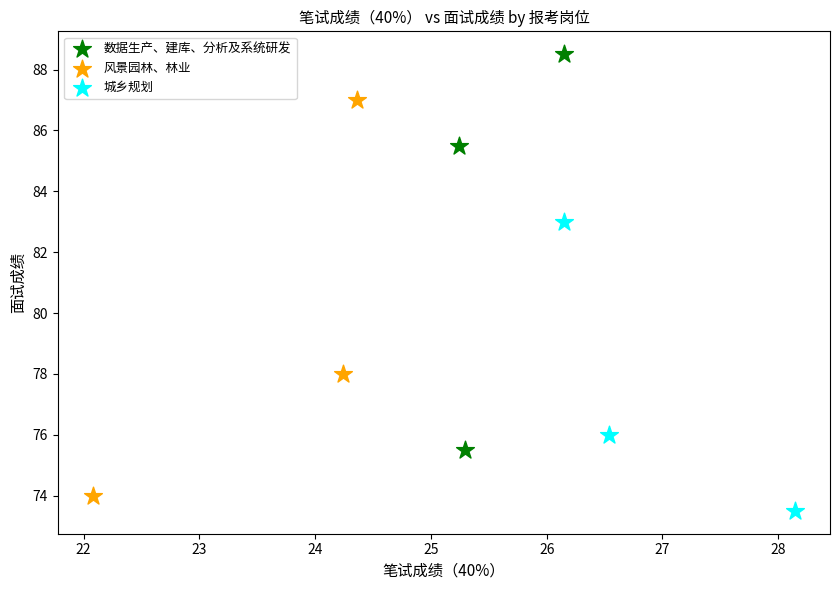

Which series reaches the maximum Y coordinate?

数据生产、建库、分析及系统研发